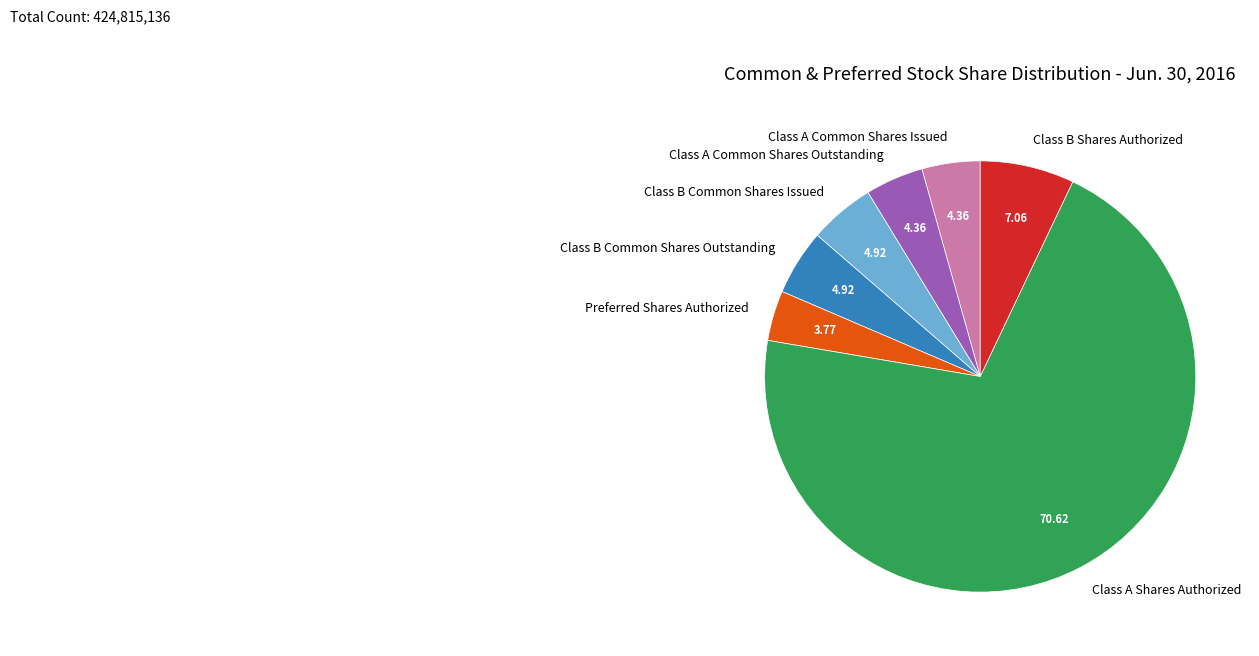

Is the sum of Class B Common Shares Outstanding and Class A Shares Authorized greater than half?

Yes